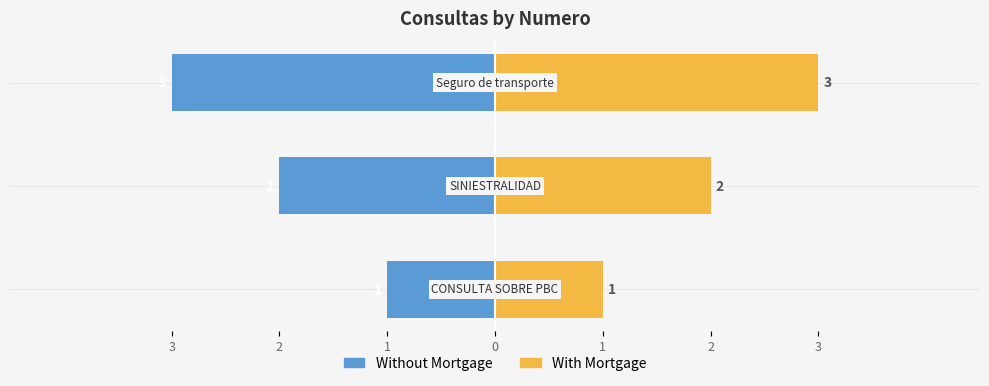

What is the approximate value of With Mortgage at 1?

3